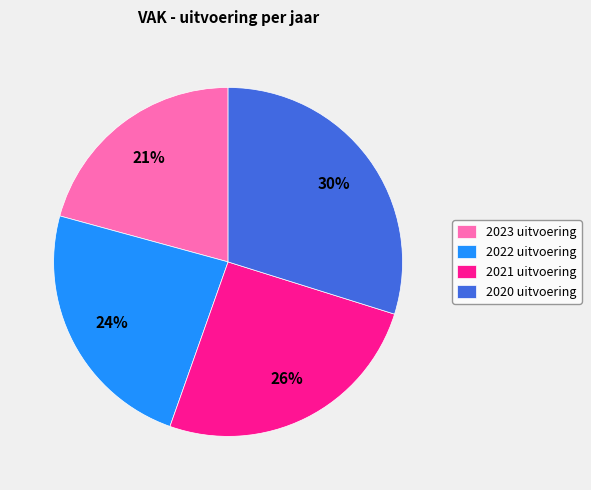

Between 2023 uitvoering and 2020 uitvoering, which is larger?

2020 uitvoering